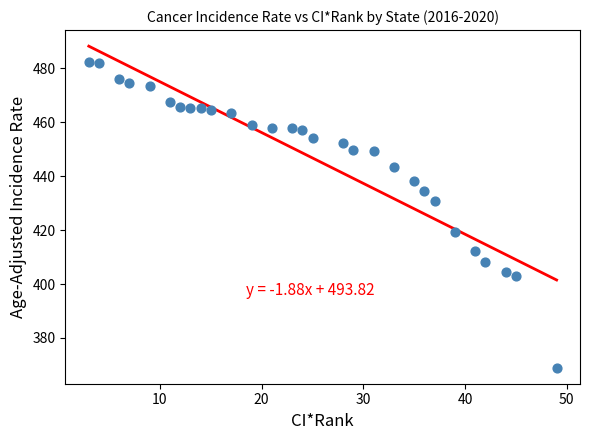

What is the range of X values (max minus min)?

46.0